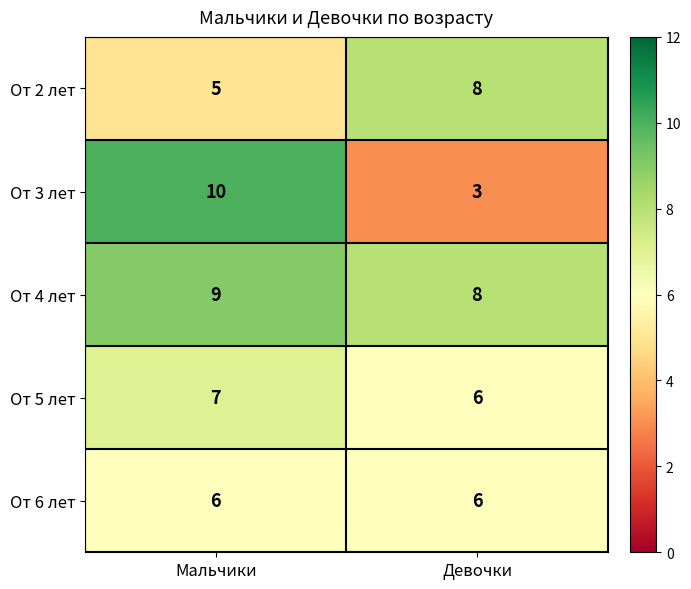

List the series in order of their peak value, highest first.

От 3 лет, От 4 лет, От 2 лет, От 5 лет, От 6 лет